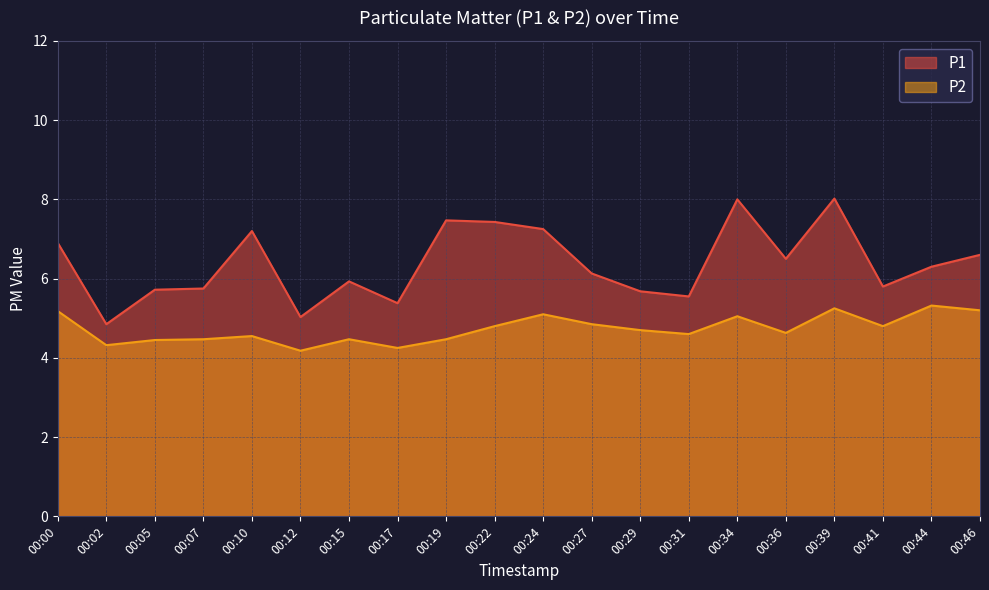

In P2, how many points are lower than both neighbors (excluding endpoints)?

6